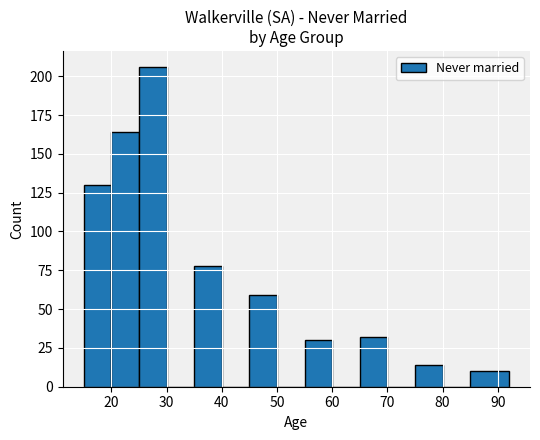

Reading left to right, transcribe this chart: for each bar, give the range it covers on the x-axis and its height. The values are not printed on the chart, so give them approximately, as read against the axis.

15 to 20: 130
20 to 25: 165
25 to 30: 205
30 to 35: 0
35 to 40: 80
40 to 45: 0
45 to 50: 60
50 to 55: 0
55 to 60: 30
60 to 65: 0
65 to 70: 30
70 to 75: 0
75 to 80: 15
80 to 85: 0
85 to 92: 10